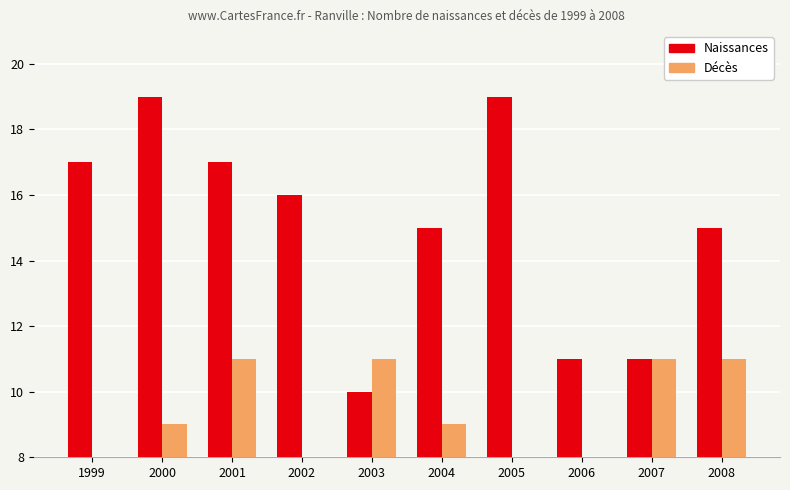

Rank the categories by Décès value from lowest to highest.

1999, 2002, 2005, 2006, 2000, 2004, 2001, 2003, 2007, 2008